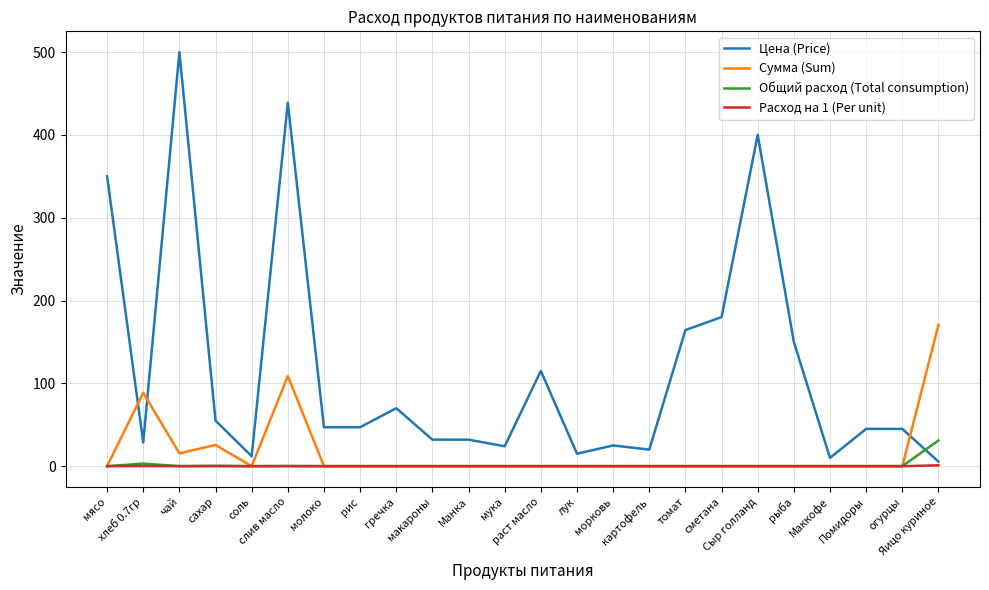

True or false: Цена (Price) and Общий расход (Total consumption) intersect in this chart.

True